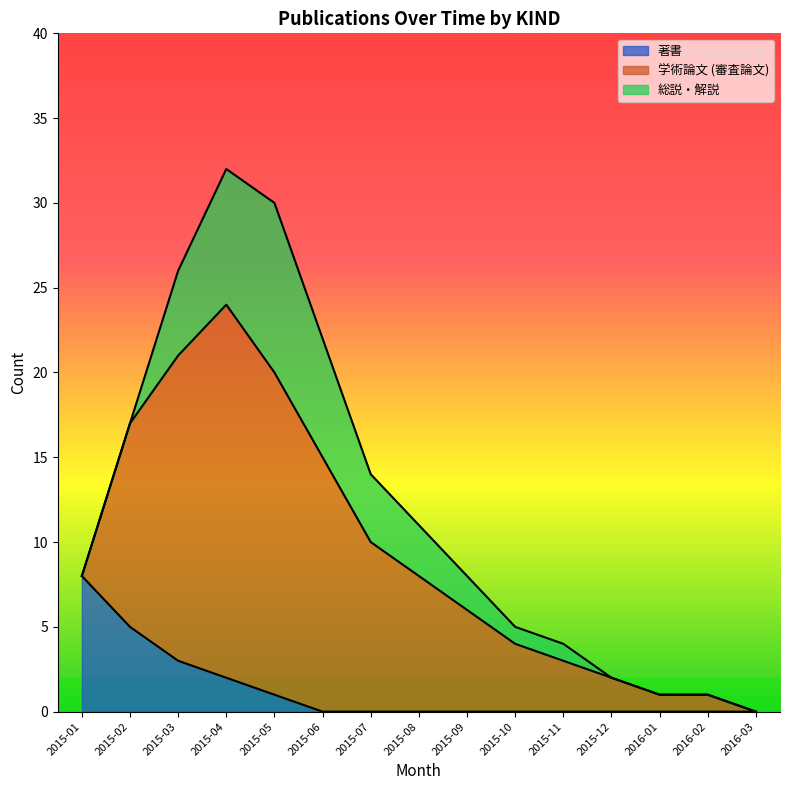

What is the spread (max minus min) of values at 2015-10?

4